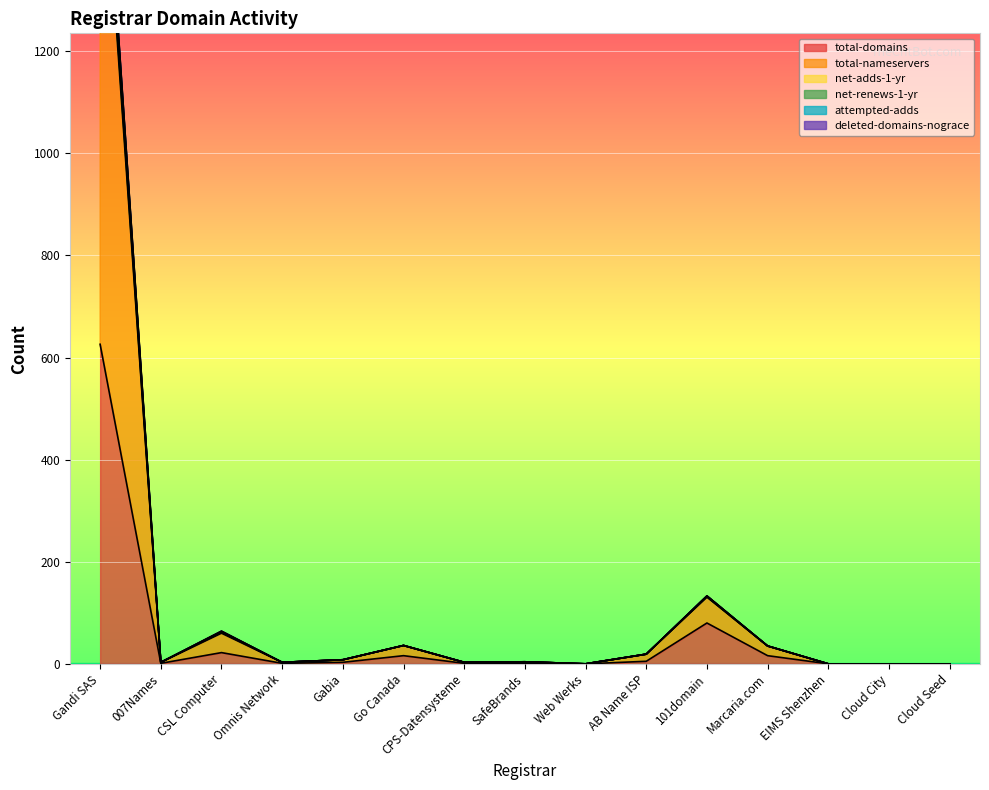

Reading left to right, extract all data points from this chart.

total-domains: Gandi SAS=626	007Names=1	CSL Computer=22	Omnis Network=1	Gabia=3	Go Canada=16	CPS-Datensysteme=1	SafeBrands=1	Web Werks=0	AB Name ISP=5	101domain=80	Marcaria.com=16	EIMS Shenzhen=0	Cloud City=0	Cloud Seed=0
total-nameservers: Gandi SAS=1767	007Names=3	CSL Computer=64	Omnis Network=3	Gabia=8	Go Canada=36	CPS-Datensysteme=3	SafeBrands=4	Web Werks=0	AB Name ISP=19	101domain=133	Marcaria.com=35	EIMS Shenzhen=0	Cloud City=0	Cloud Seed=0
net-adds-1-yr: Gandi SAS=1765	007Names=3	CSL Computer=64	Omnis Network=3	Gabia=8	Go Canada=36	CPS-Datensysteme=3	SafeBrands=4	Web Werks=0	AB Name ISP=19	101domain=133	Marcaria.com=35	EIMS Shenzhen=0	Cloud City=0	Cloud Seed=0
net-renews-1-yr: Gandi SAS=1746	007Names=3	CSL Computer=62	Omnis Network=3	Gabia=8	Go Canada=36	CPS-Datensysteme=3	SafeBrands=4	Web Werks=0	AB Name ISP=19	101domain=133	Marcaria.com=35	EIMS Shenzhen=0	Cloud City=0	Cloud Seed=0
attempted-adds: Gandi SAS=1718	007Names=3	CSL Computer=62	Omnis Network=3	Gabia=8	Go Canada=36	CPS-Datensysteme=3	SafeBrands=4	Web Werks=0	AB Name ISP=19	101domain=131	Marcaria.com=35	EIMS Shenzhen=0	Cloud City=0	Cloud Seed=0
deleted-domains-nograce: Gandi SAS=1700	007Names=3	CSL Computer=60	Omnis Network=3	Gabia=8	Go Canada=36	CPS-Datensysteme=3	SafeBrands=4	Web Werks=0	AB Name ISP=19	101domain=131	Marcaria.com=35	EIMS Shenzhen=0	Cloud City=0	Cloud Seed=0